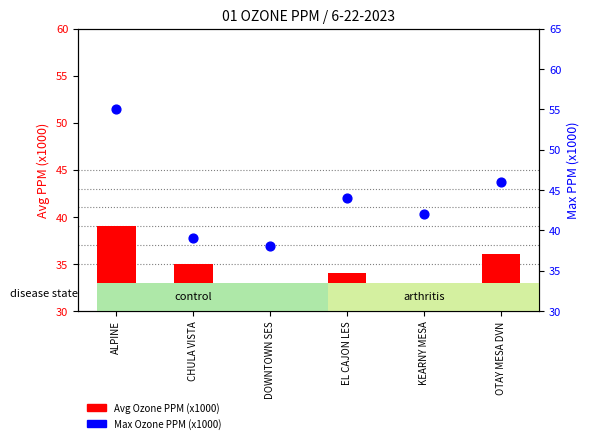

Which series contains the lowest Y value?

Avg Ozone PPM (x1000)